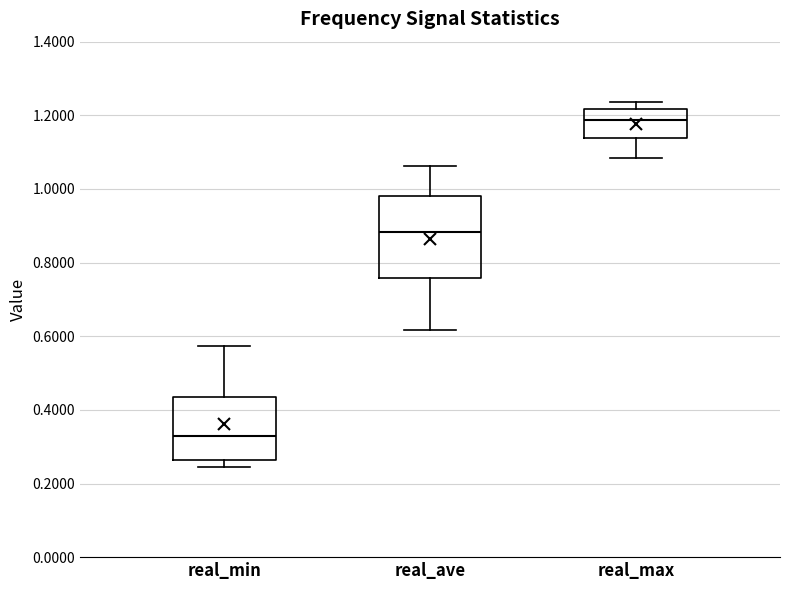

Which box's median line is the highest?

real_max